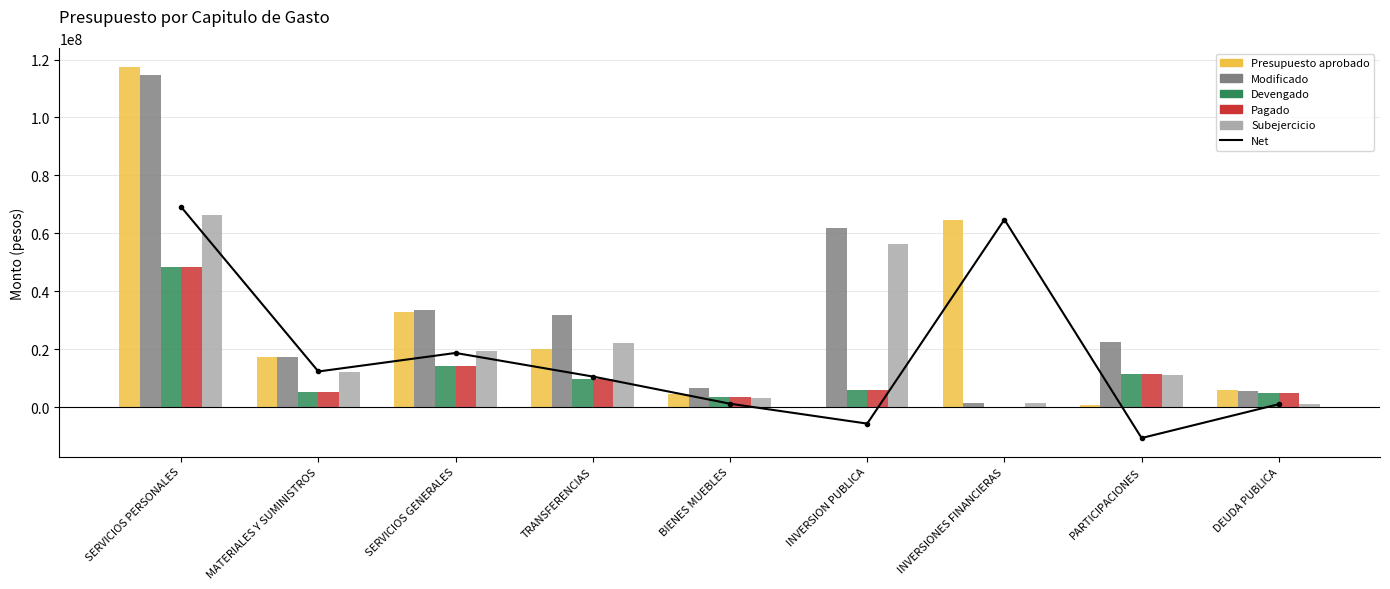

What is the maximum value for Modificado?

114653298.6